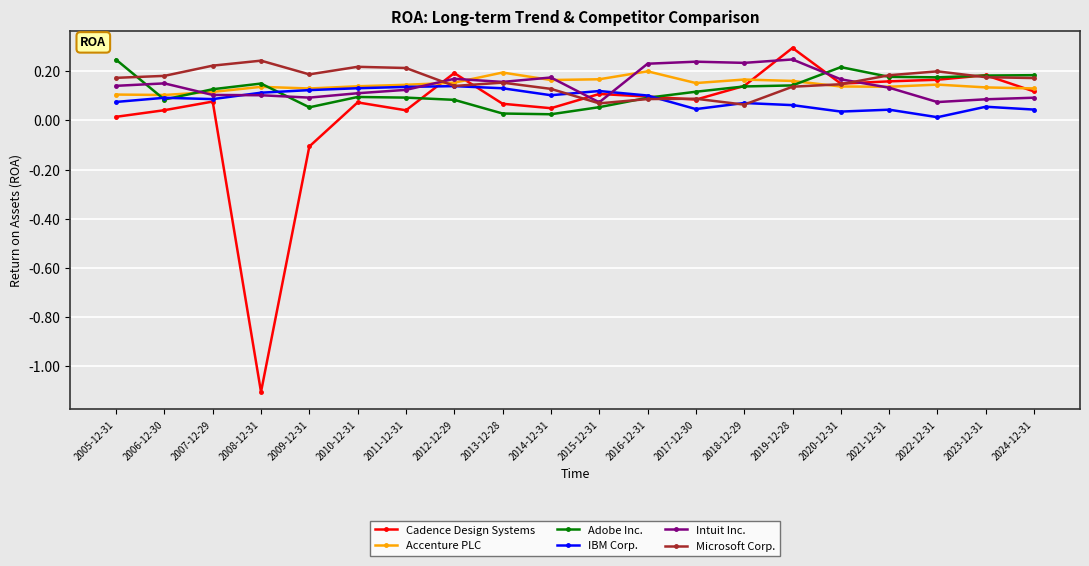

What is the sum of the Intuit Inc. values at 2020-12-31 and 2011-12-31?

0.3